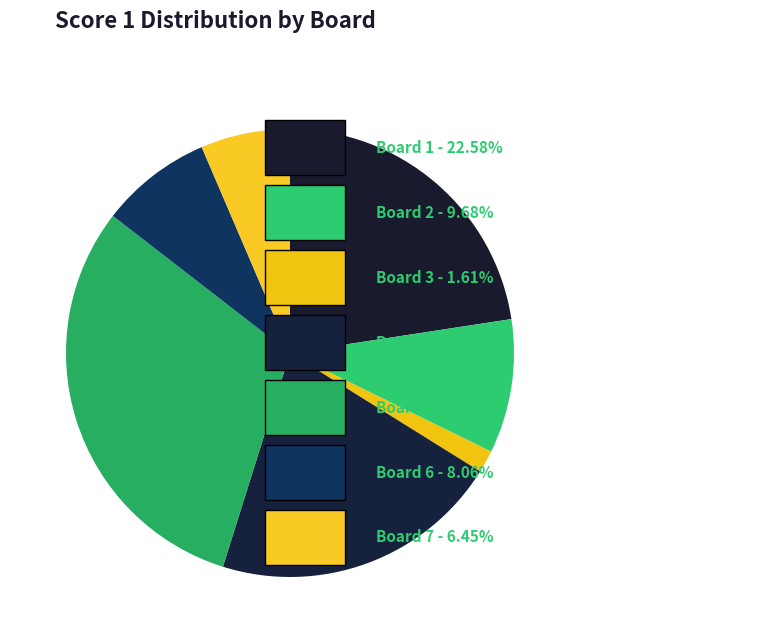

Does any single category account for the majority?

No